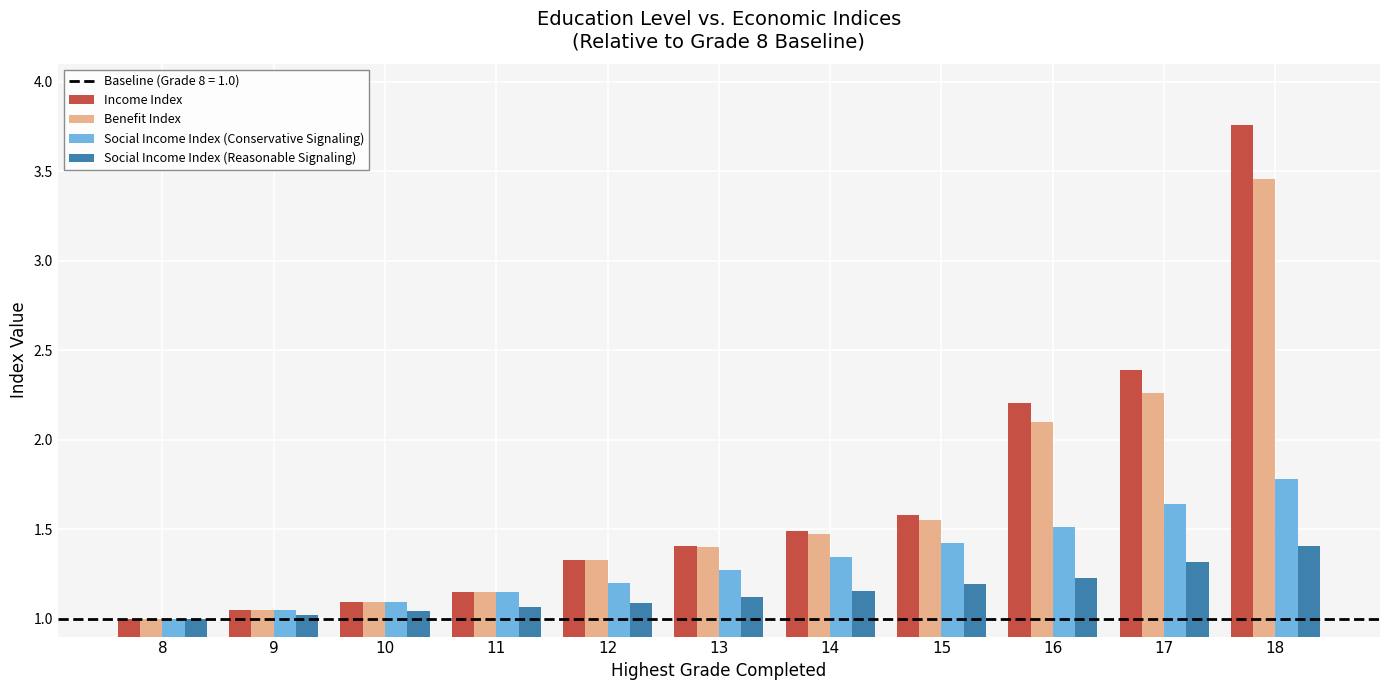

List the labels in order of Benefit Index value, largest first.

18, 17, 16, 15, 14, 13, 12, 11, 10, 9, 8